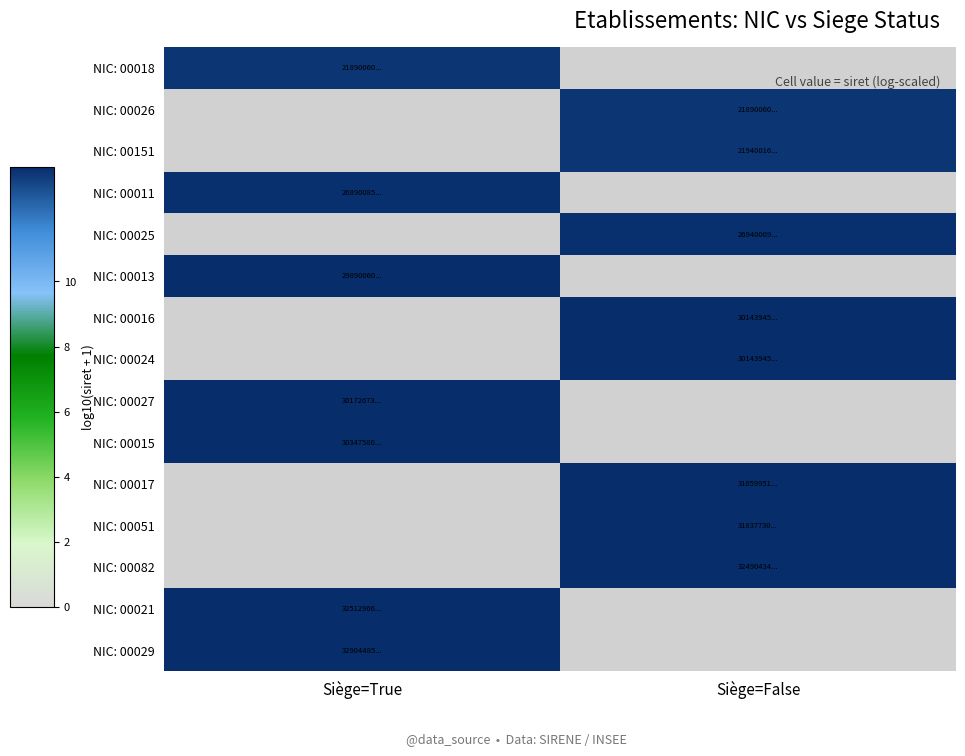

True or false: NIC: 00021 has a value of 21.5 at Siège=True.

False